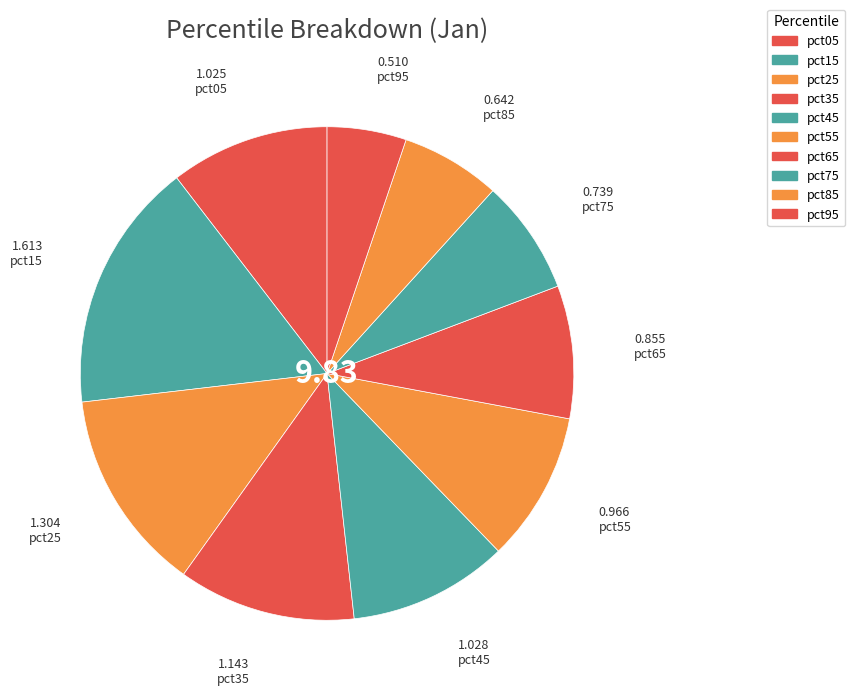

How many segments does this pie chart have?

10